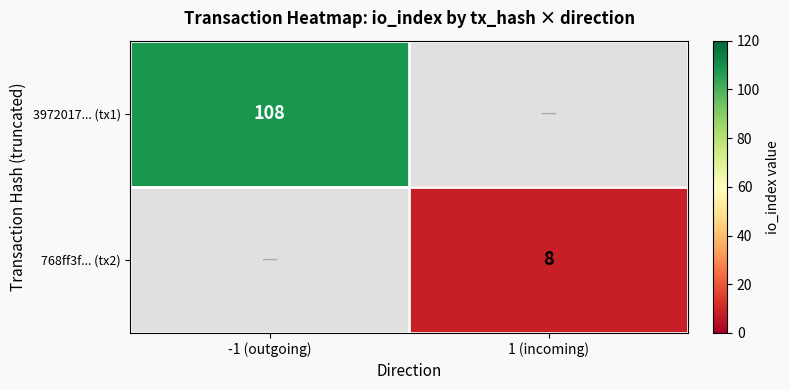

True or false: 3972017... (tx1) has a value of 57 at -1 (outgoing).

False